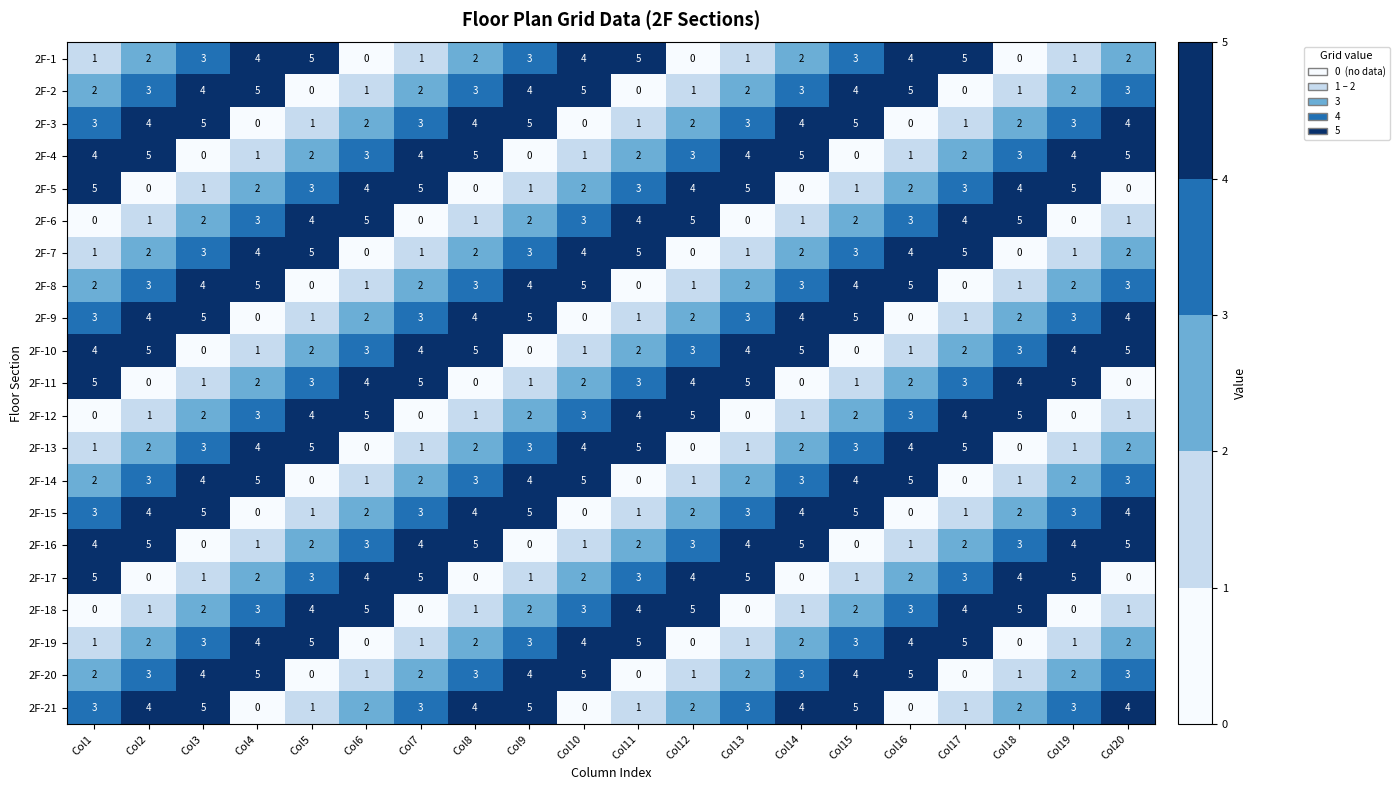

Is the value of 2F-8 at Col16 greater than the value of 2F-4 at Col15?

Yes